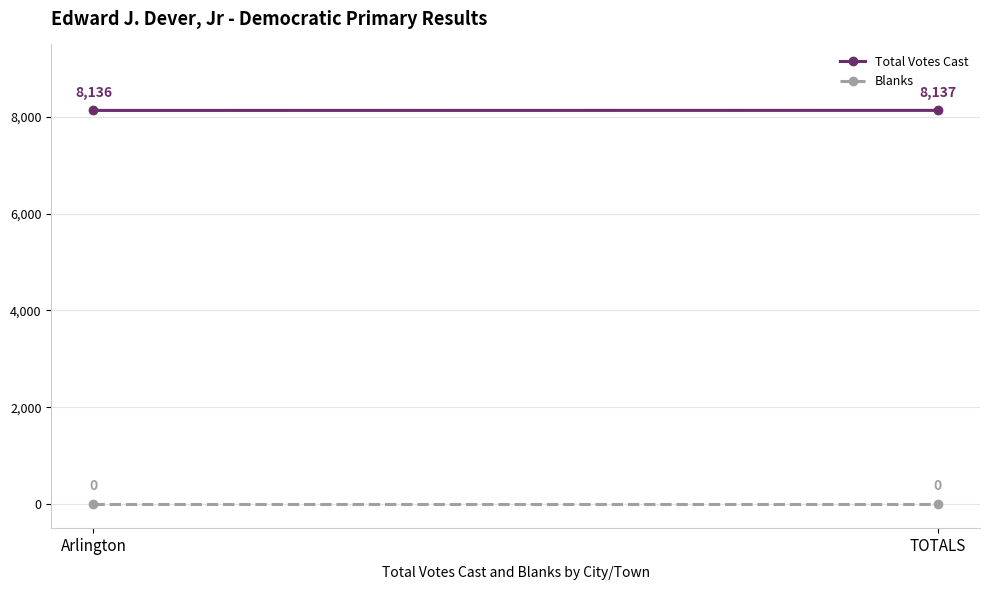

Reading left to right, transcribe all the data shown in this chart.

Total Votes Cast: Arlington=8136	TOTALS=8137
Blanks: Arlington=0	TOTALS=0